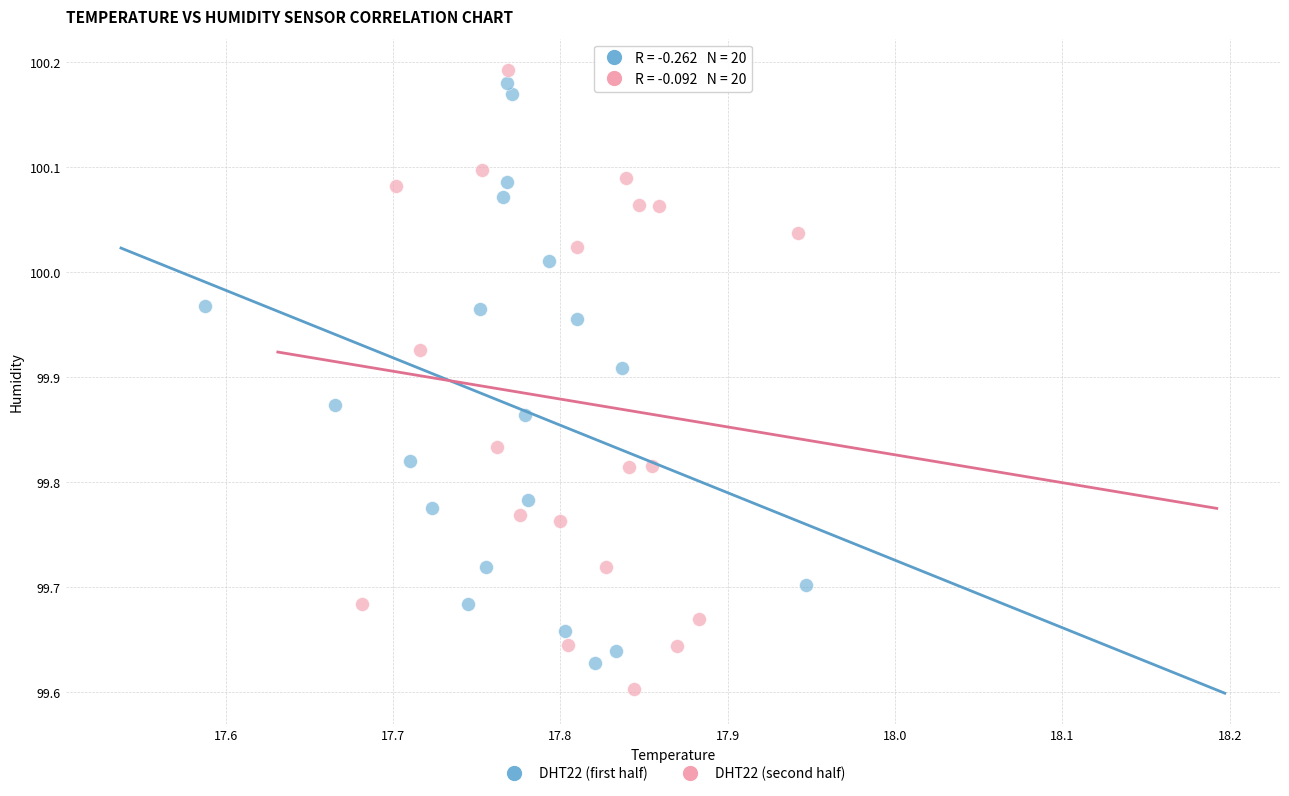

What are all the series names shown in the legend?

DHT22 (first half), DHT22 (second half)